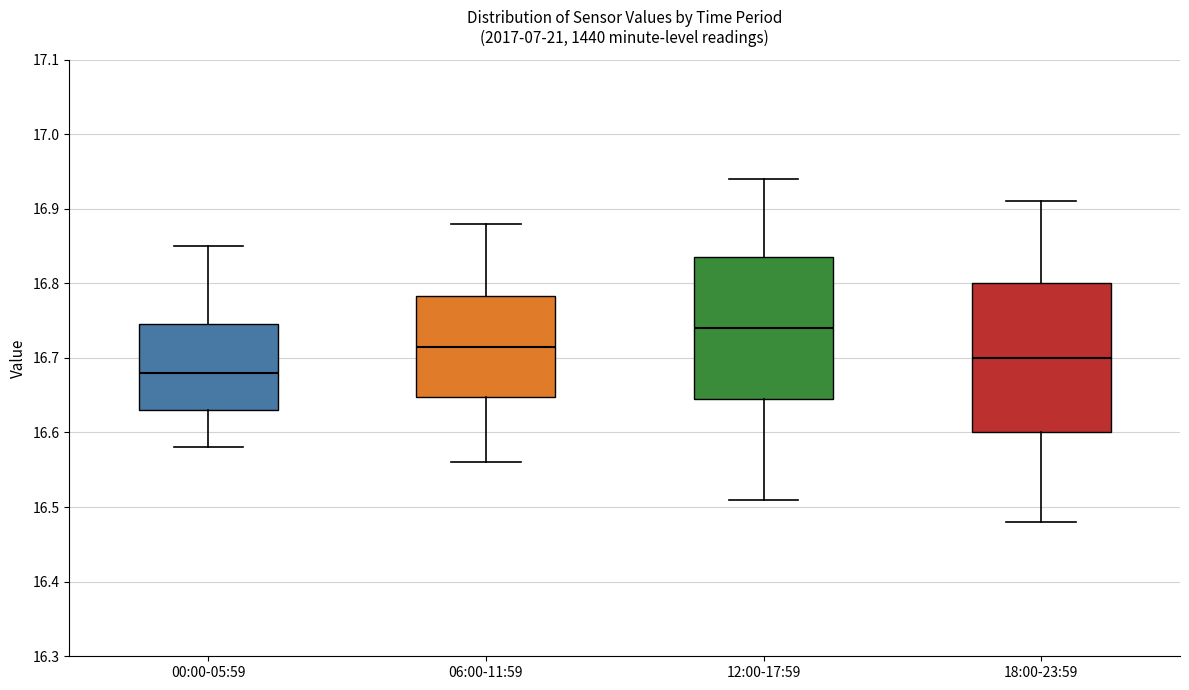

Which box has the highest median line?

12:00-17:59